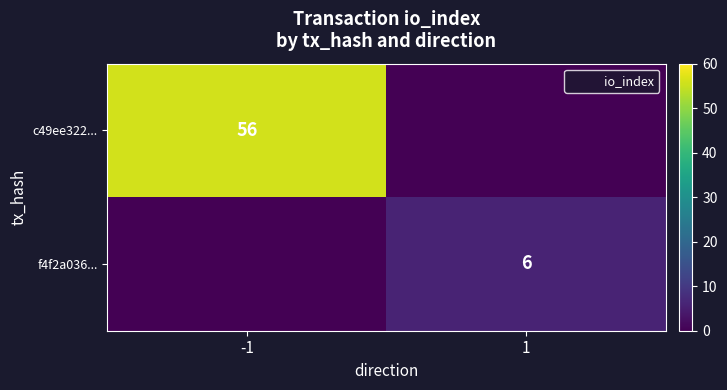

How many values in c49ee322... are above zero?

1